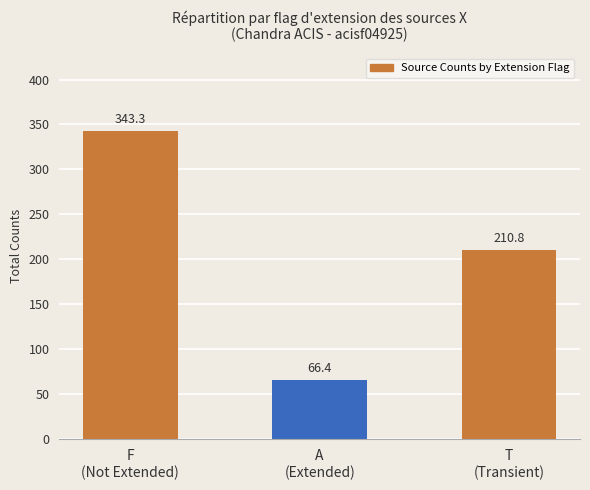

Which has a higher value, F
(Not Extended) or A
(Extended)?

F
(Not Extended)